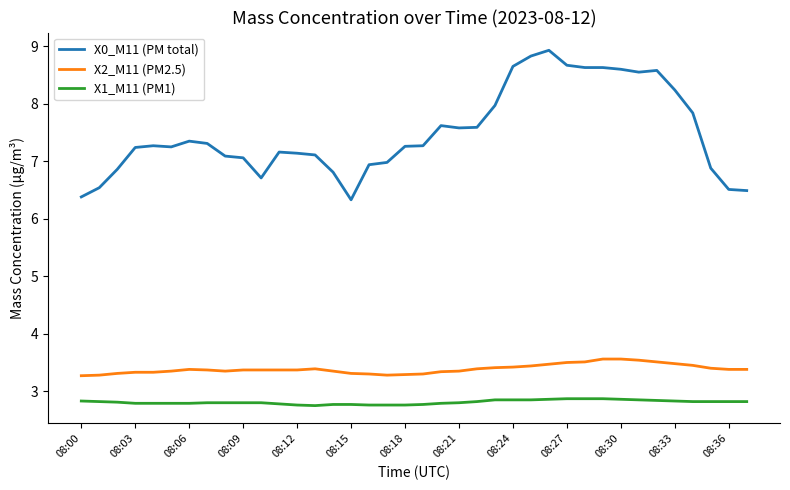

At how many categories does at least one series exceed 4?

38